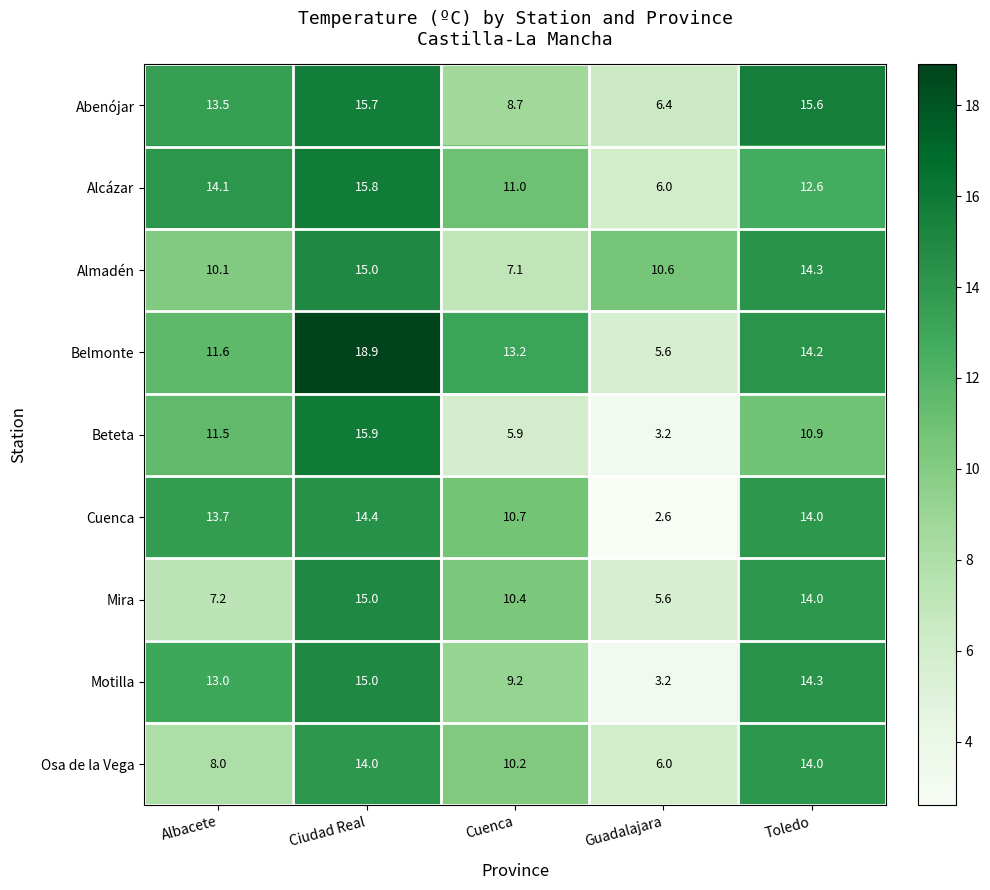

Which label corresponds to the largest value in the chart?

Ciudad Real